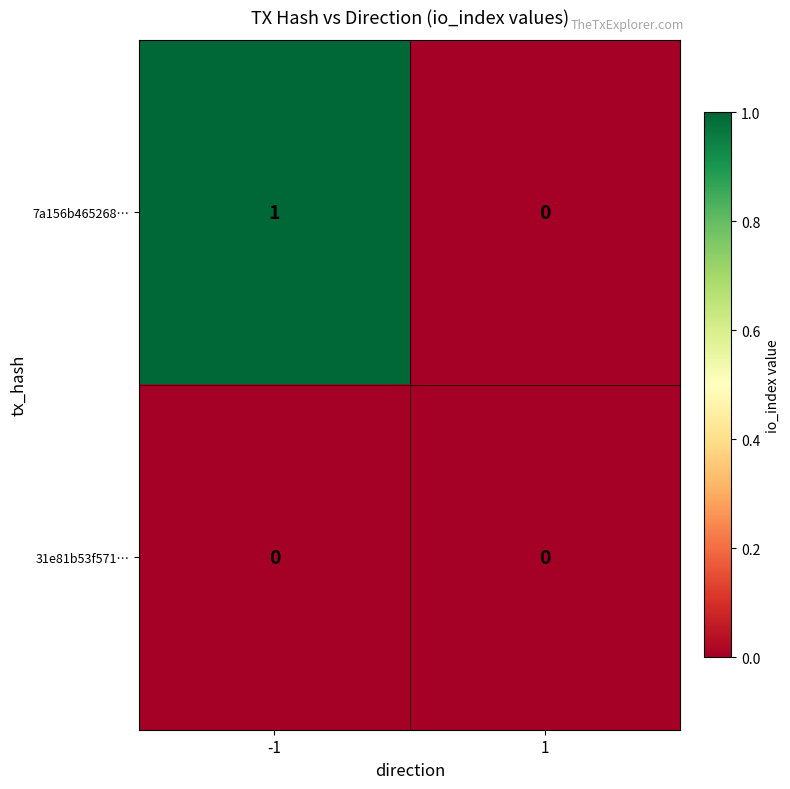

Which series has the largest total across all categories?

7a156b465268…